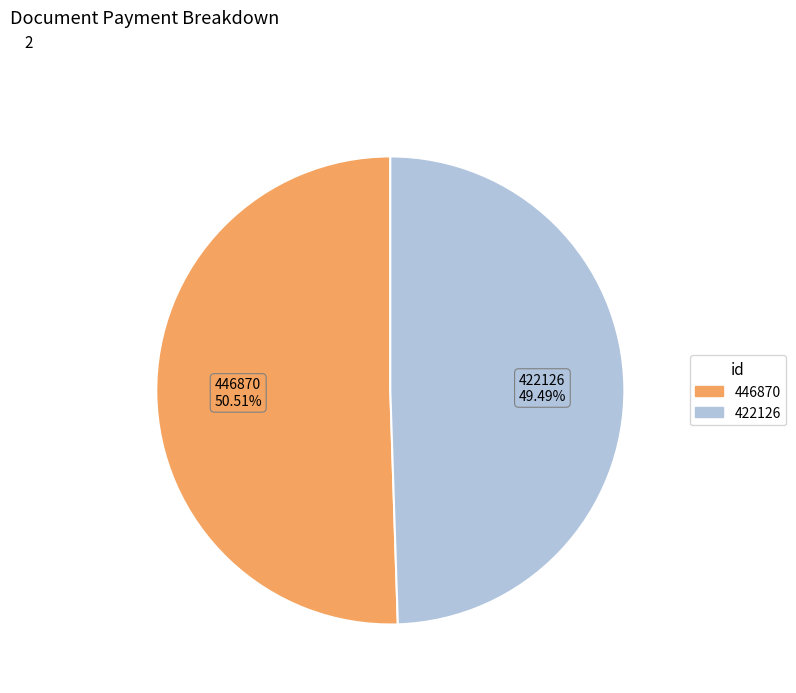

To the nearest percent, what is the combined percentage of 422126 and 446870?

100%